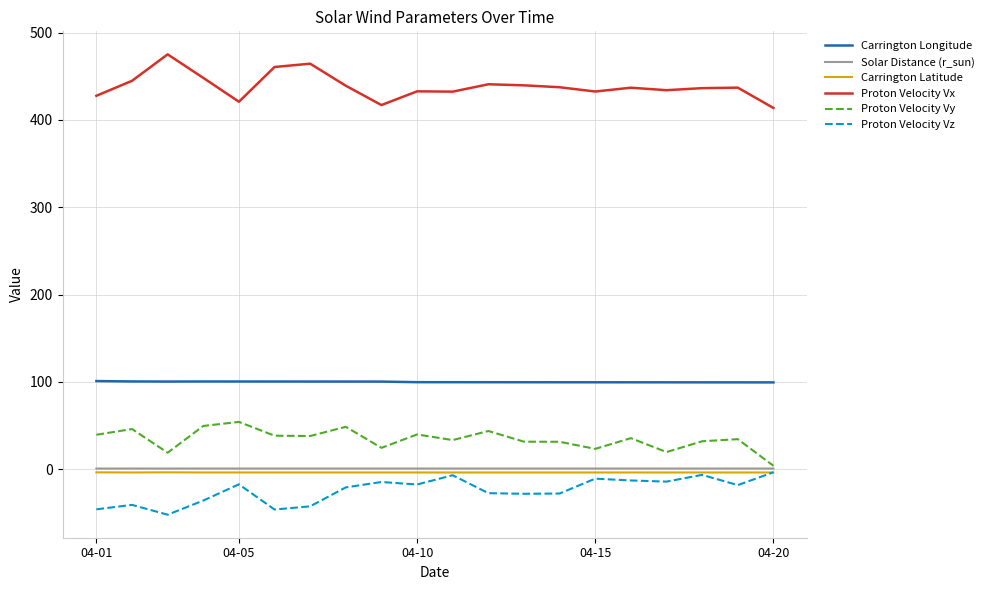

What is the difference between the maximum and minimum values in the Carrington Latitude series?

0.2